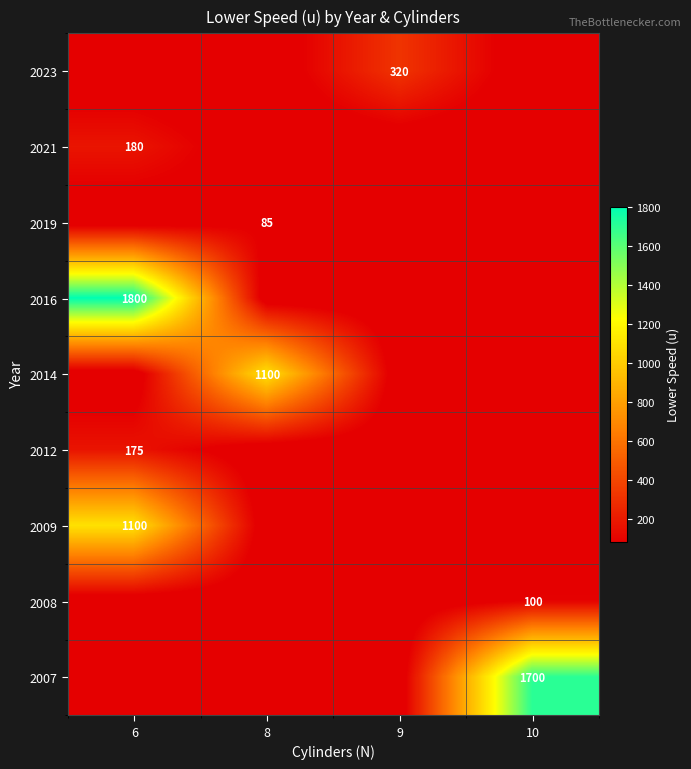

True or false: 2019 has a value of 85 at 8.

True